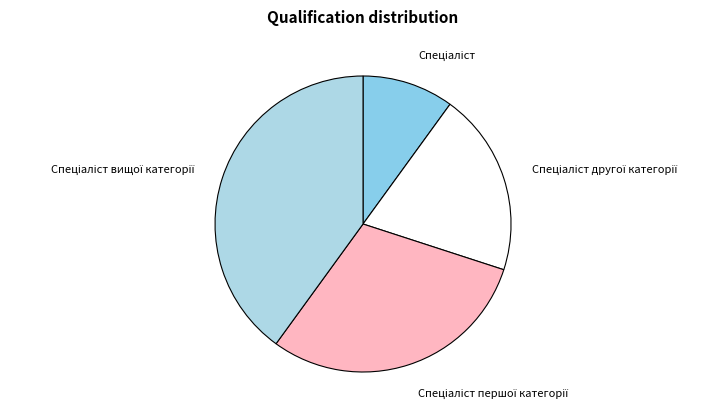

Does any single category account for the majority?

No